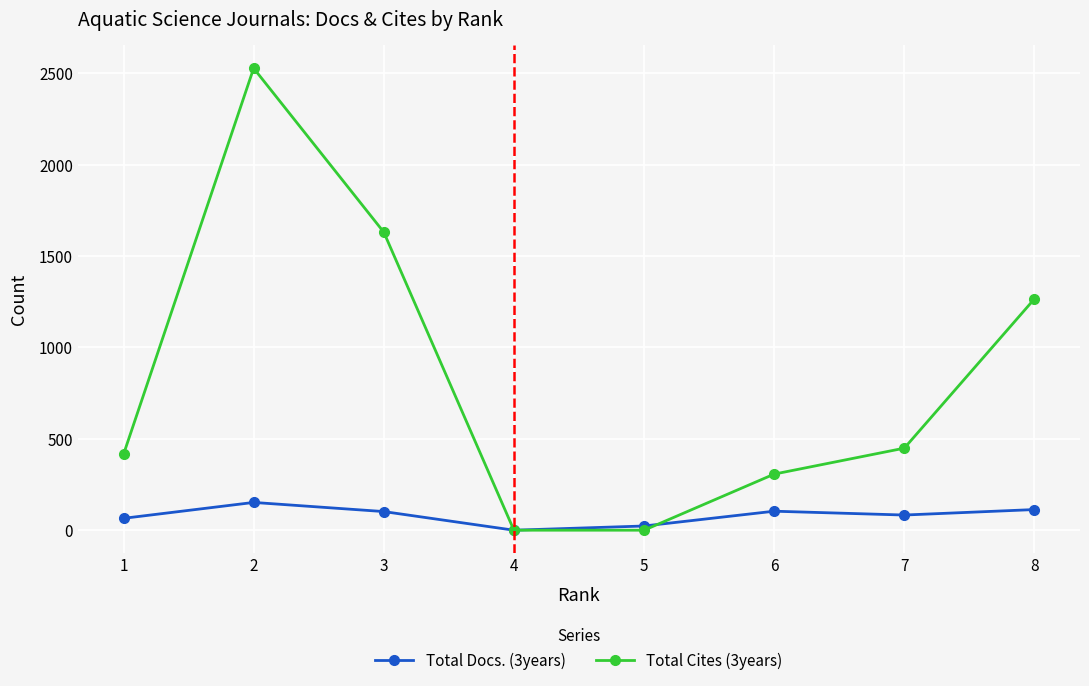

After their last crossing, which series has the higher values: Total Docs. (3years) or Total Cites (3years)?

Total Cites (3years)